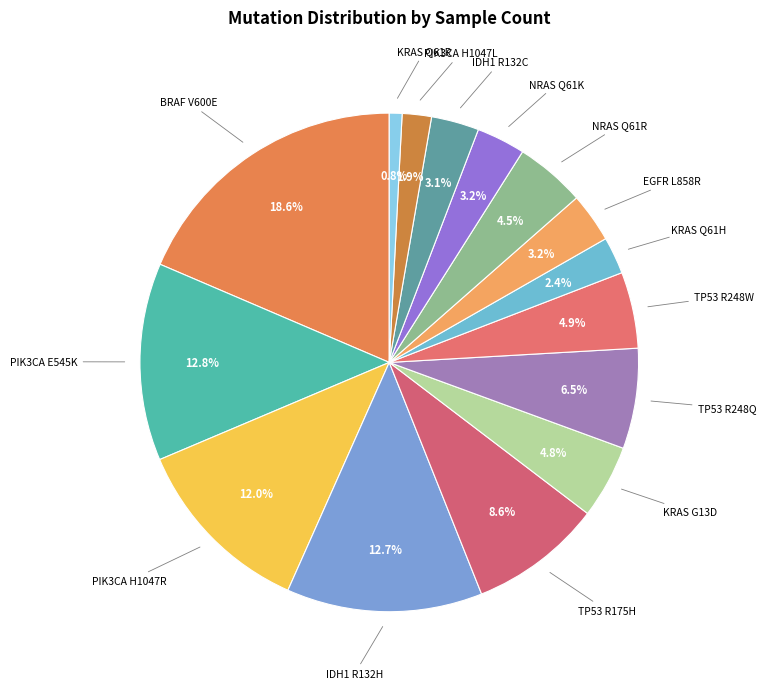

Is it true that PIK3CA E545K is 6% of the pie?

False